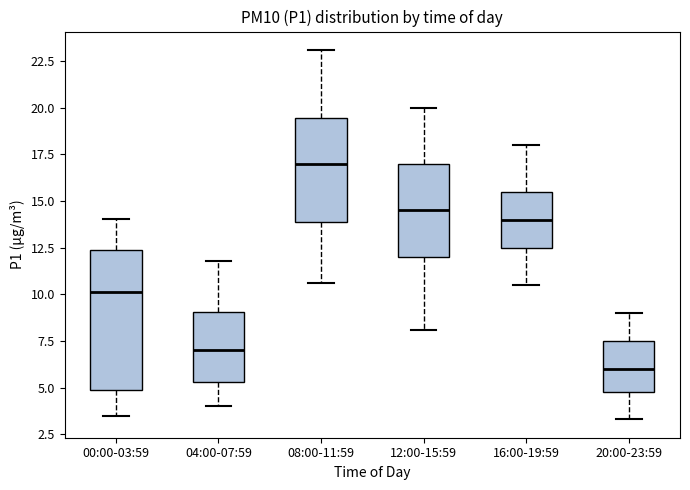

Which box has the lowest median line?

20:00-23:59